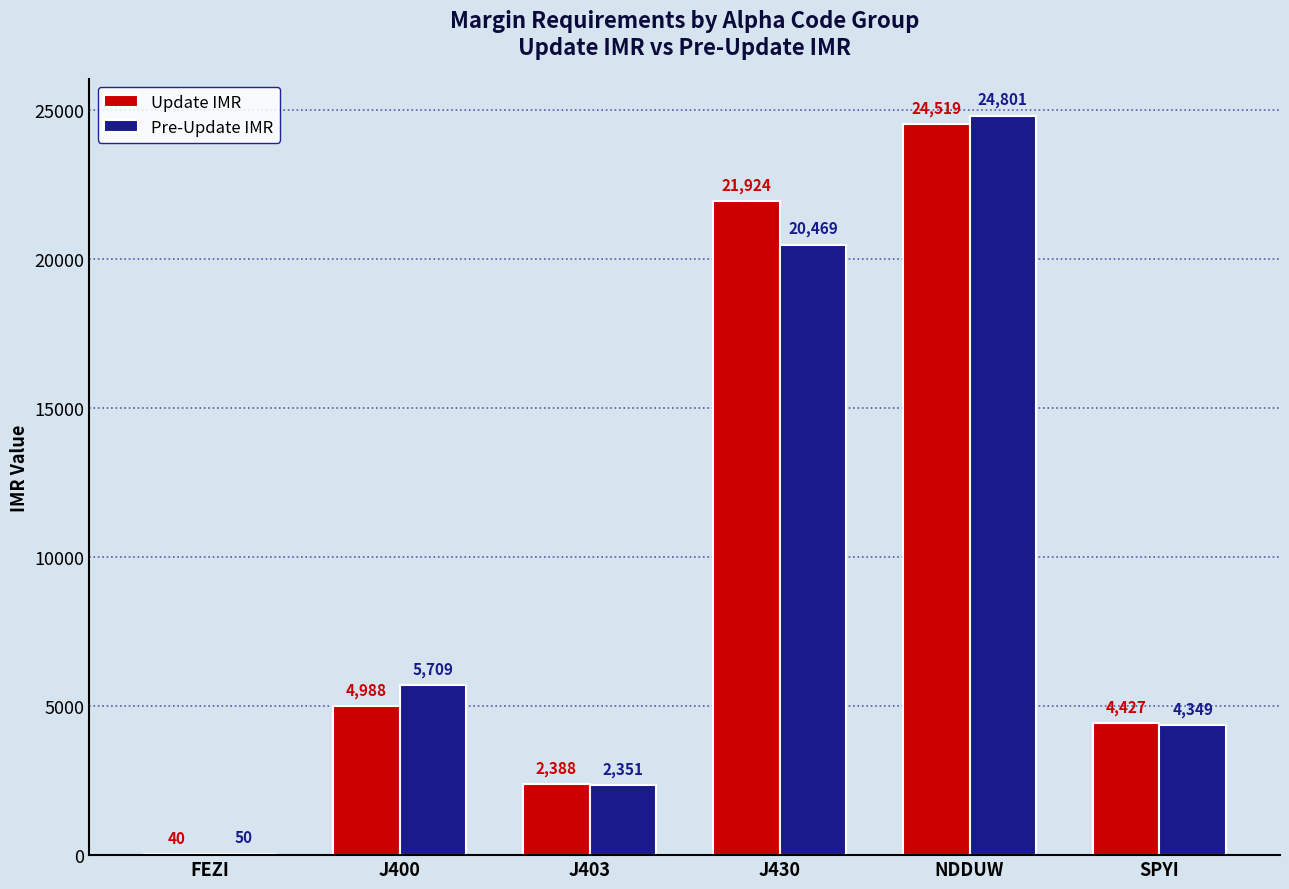

The Update IMR series shows 21924.0 at J430. True or false?

True